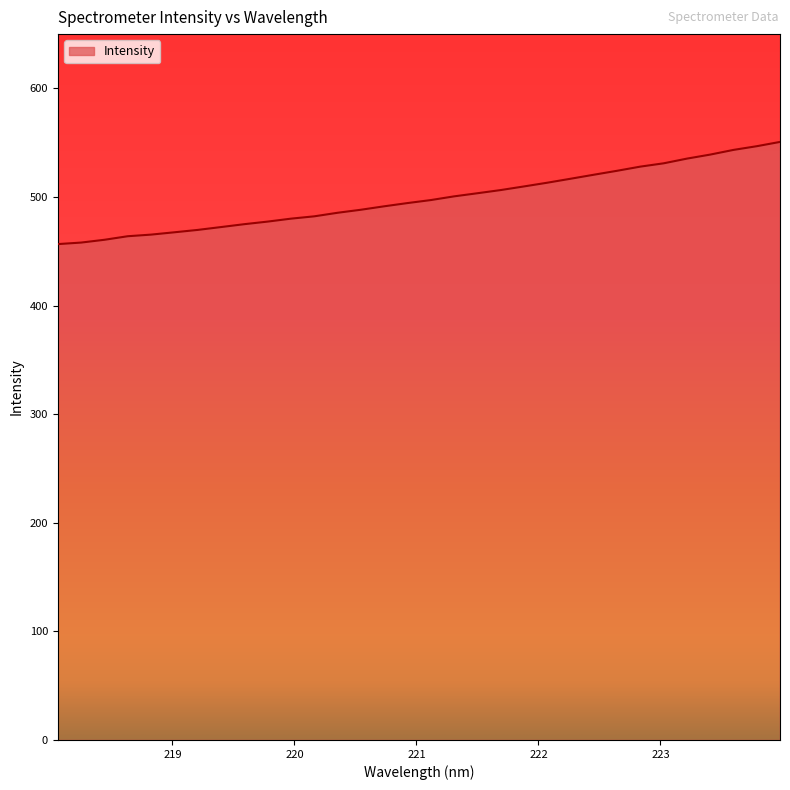

What is the maximum value shown in the chart?

550.7